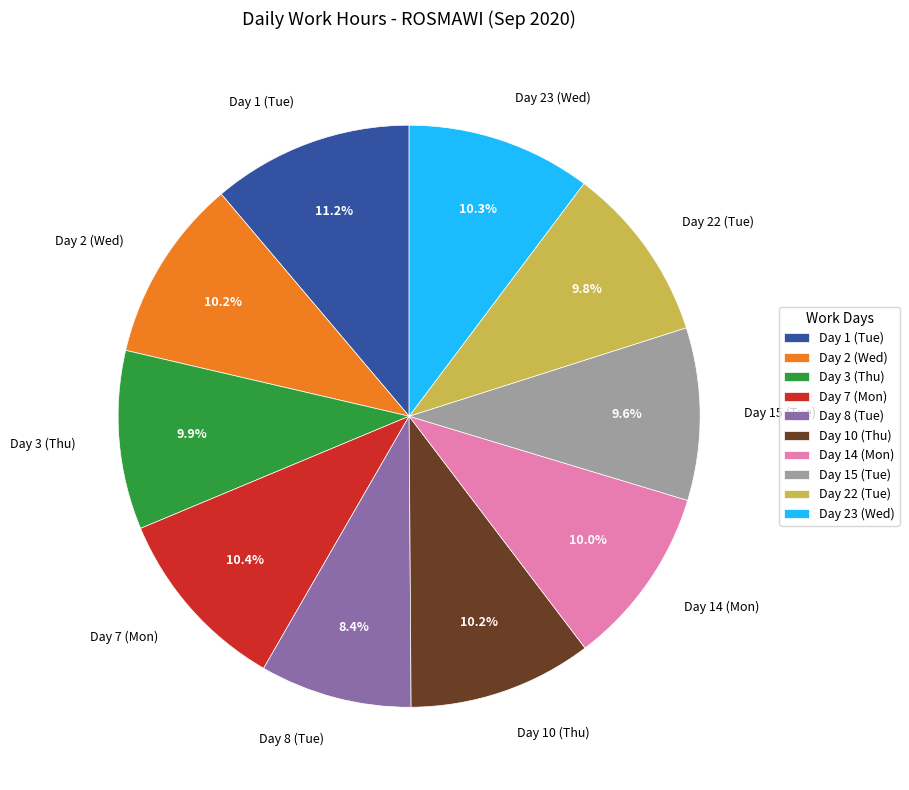

To the nearest percent, what percentage of the pie is Day 14 (Mon)?

10%